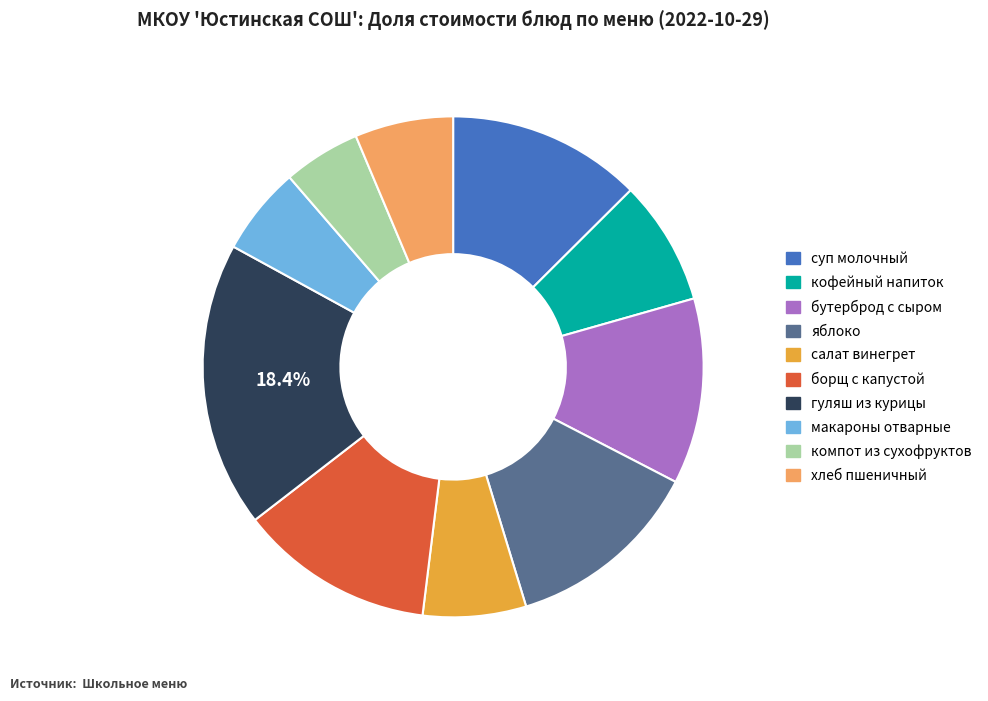

Does гуляш из курицы represent more than half of the total?

No